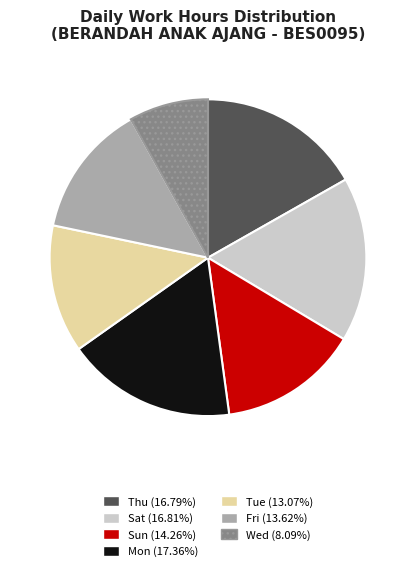

Do Wed (8.09%) and Mon (17.36%) together represent more than half of the pie?

No